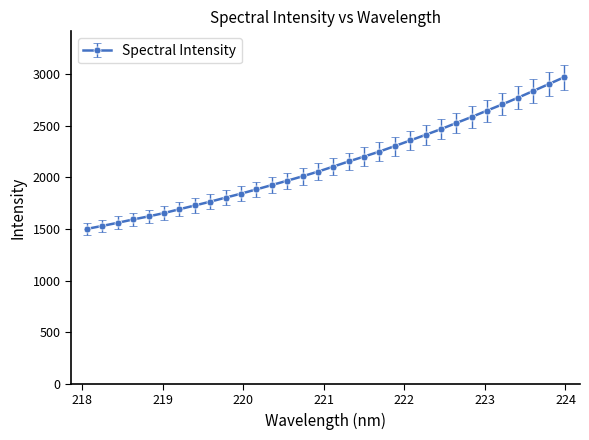

What is the maximum value shown in the chart?

2968.5